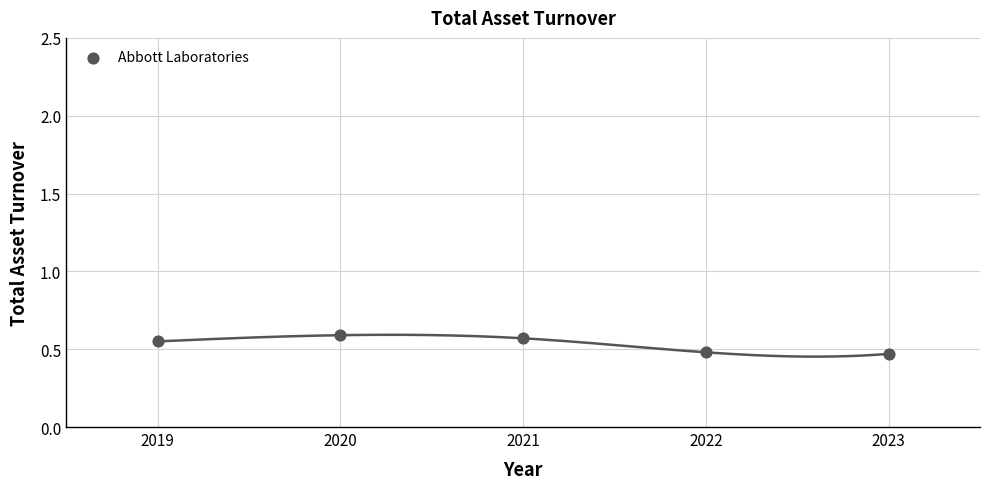

What is the range of X values (max minus min)?

4.0